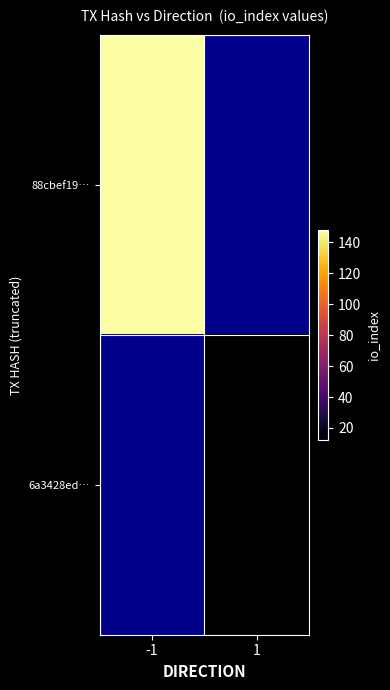

The 88cbef19… series shows 248.4 at -1. True or false?

False